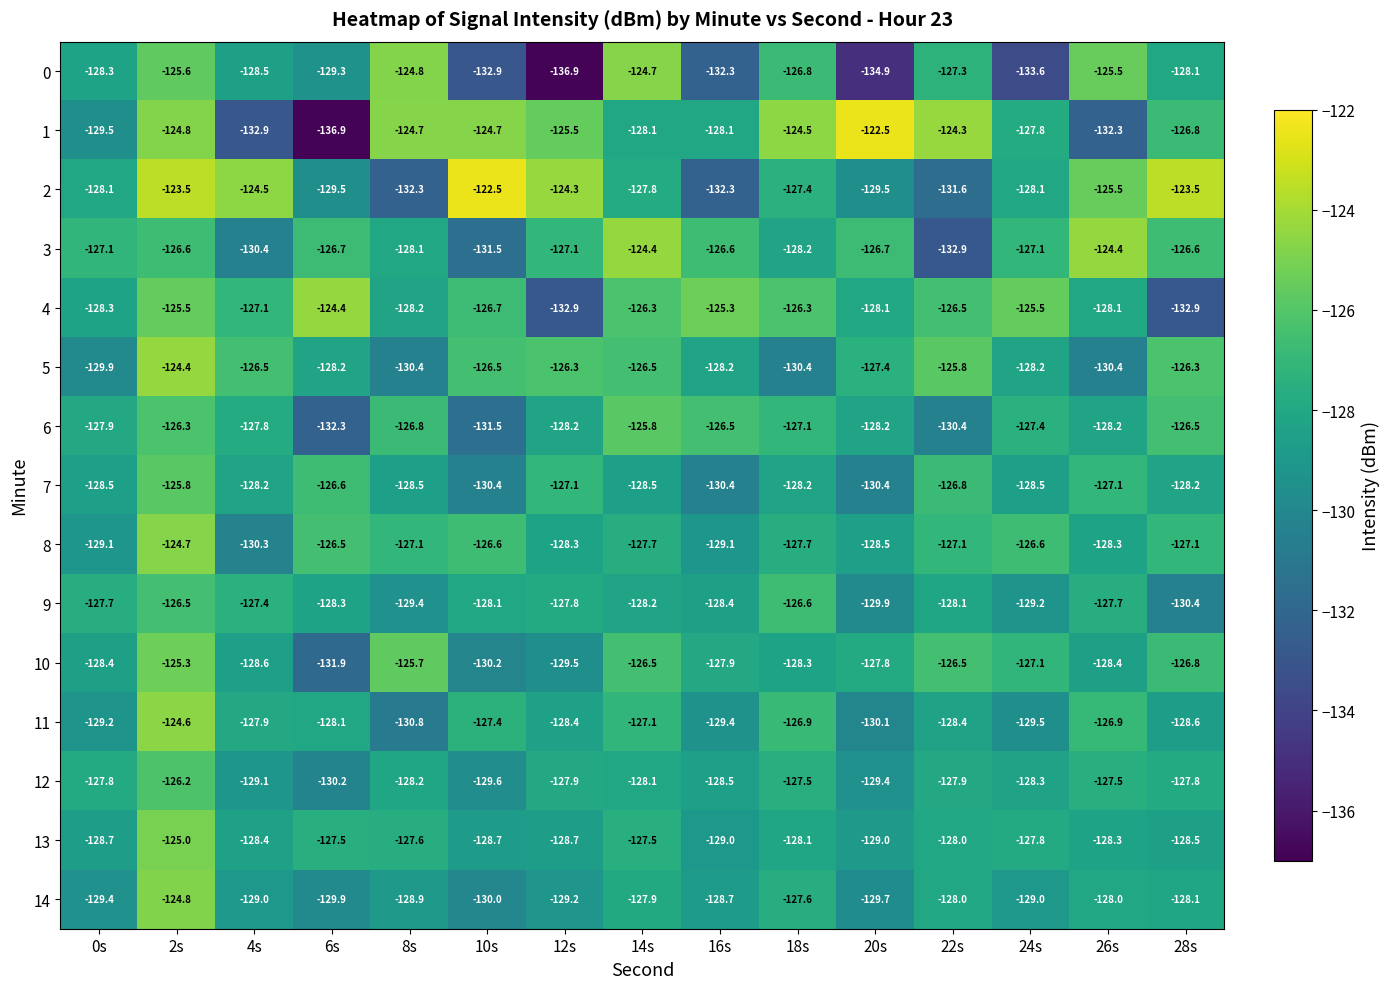

What is the sum of the 1 values at 4s and 10s?

-257.6